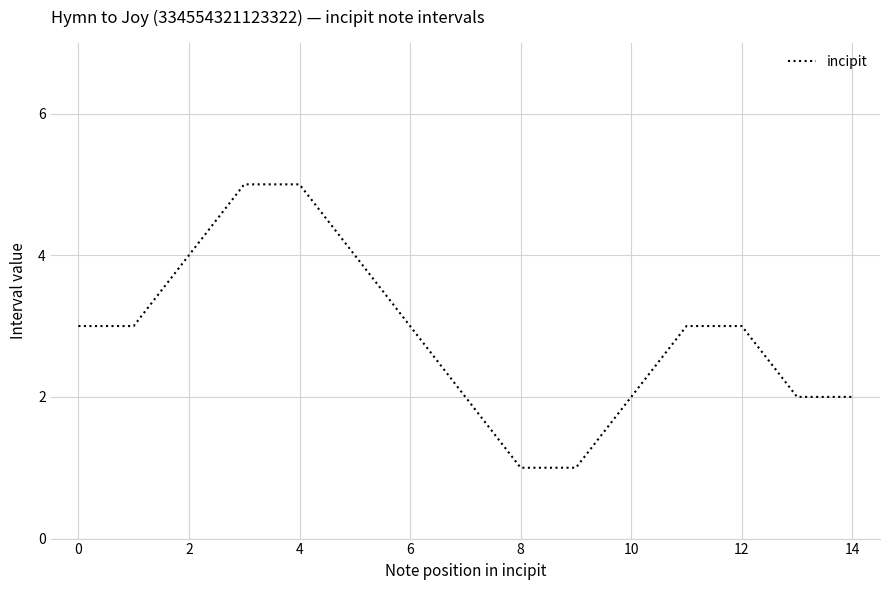

Is this an area chart (filled region under the line)?

No